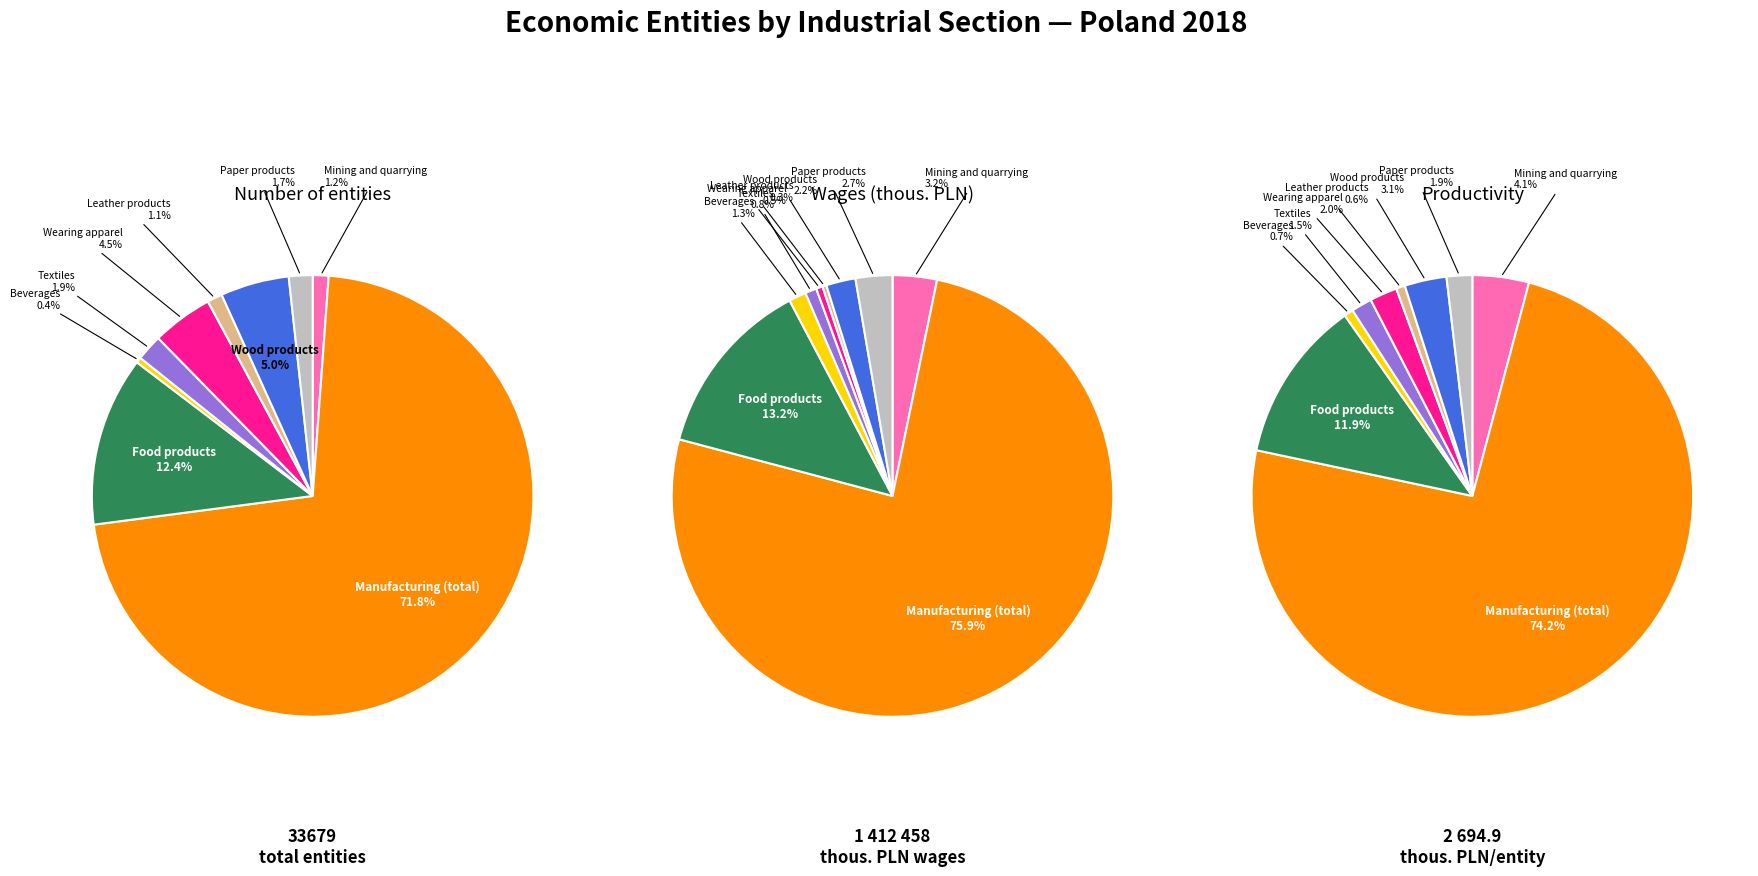

The Paper products slice represents 12% of the pie. True or false?

False